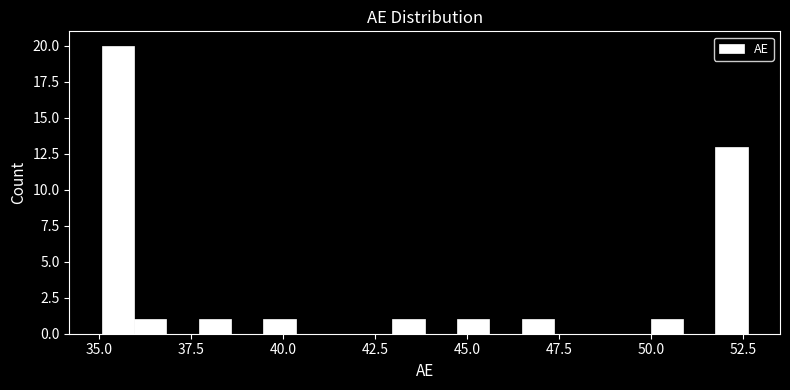

Around what value on the x-axis is the tallest bar? Give the approximate position of its centre, as read against the axis.

35.5